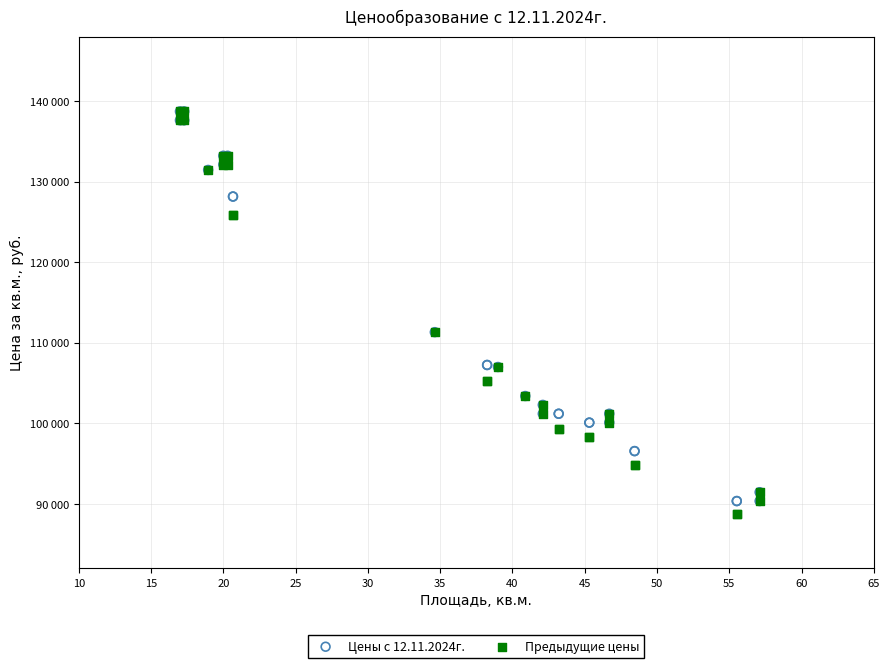

Which series contains the lowest Y value?

Предыдущие цены